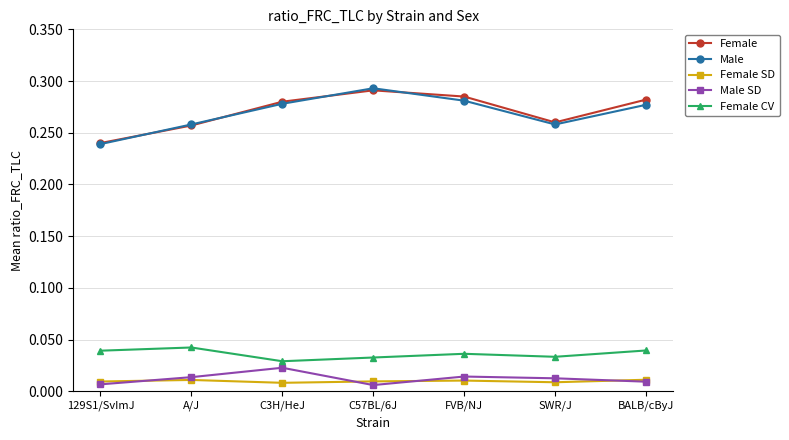

Does the chart have visible grid lines?

Yes